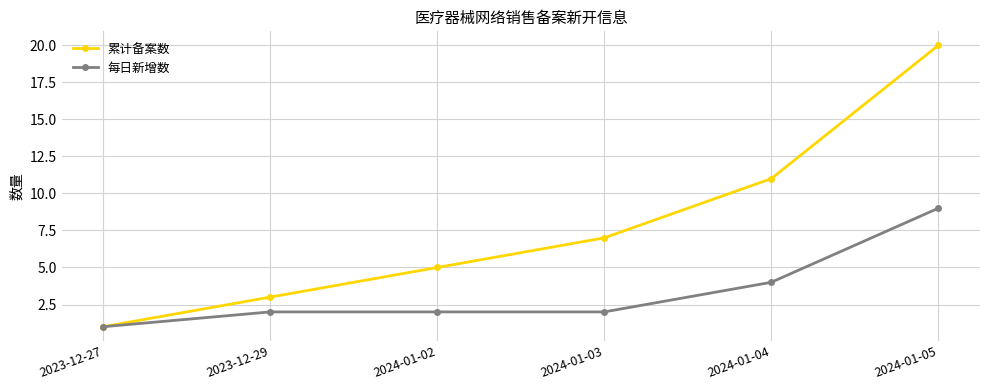

What is the approximate value of 每日新增数 at 2024-01-04?

4